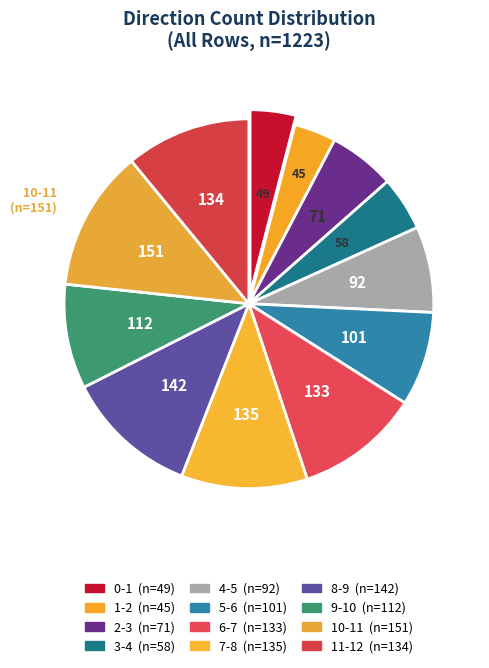

How many slices are in this pie chart?

12